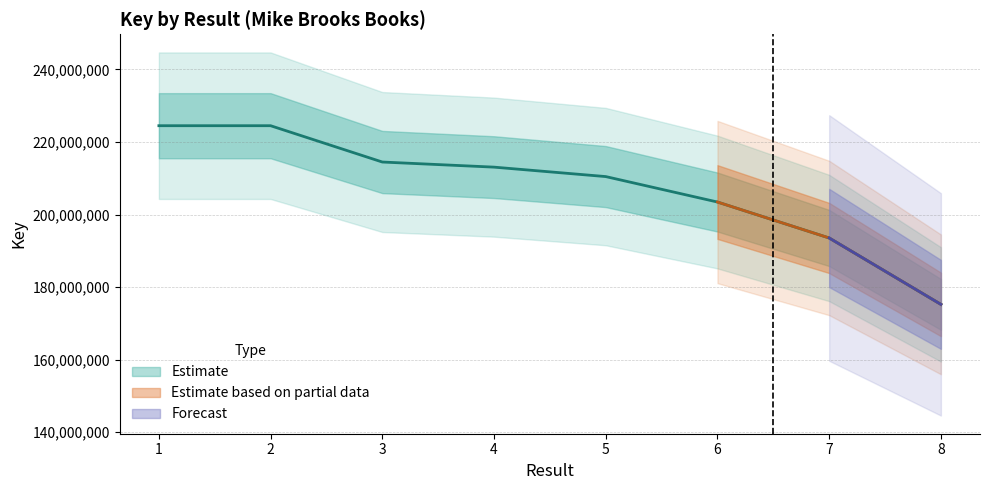

What value does the data have at 2, to the nearest 10?

224496950